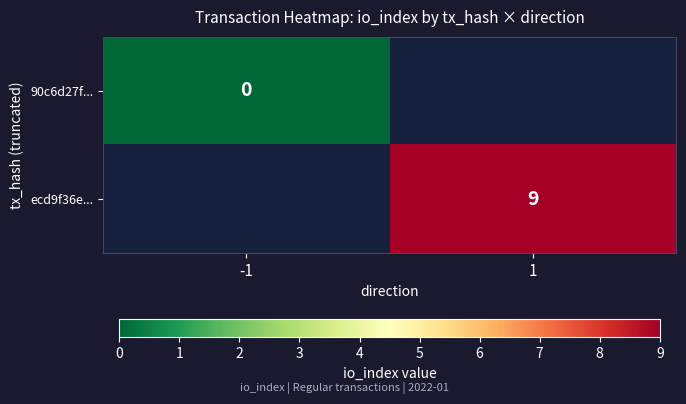

The ecd9f36e... series shows 0 at -1. True or false?

True